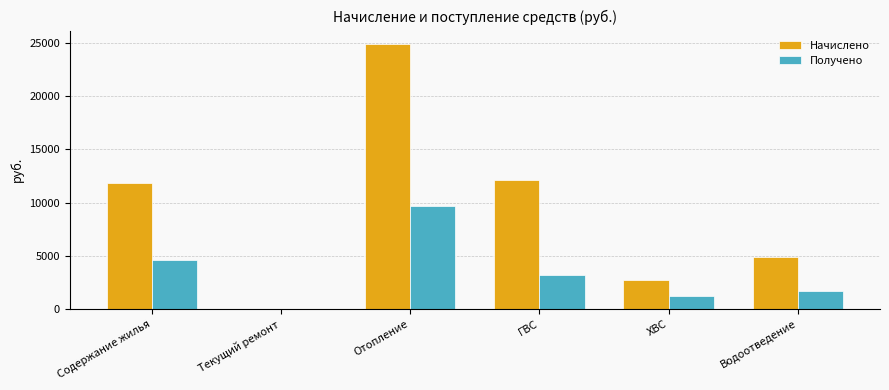

How many data points in Получено are above 3172?

3